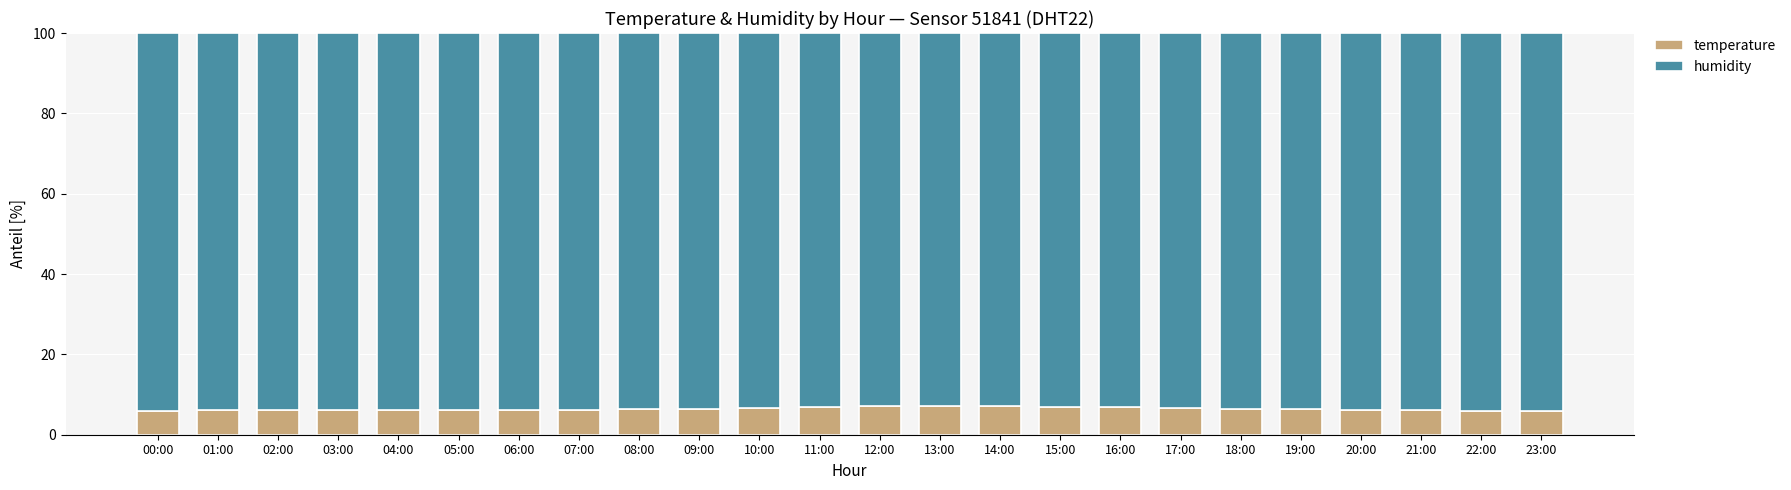

Is it true that temperature equals 6.5 at 18:00?

True